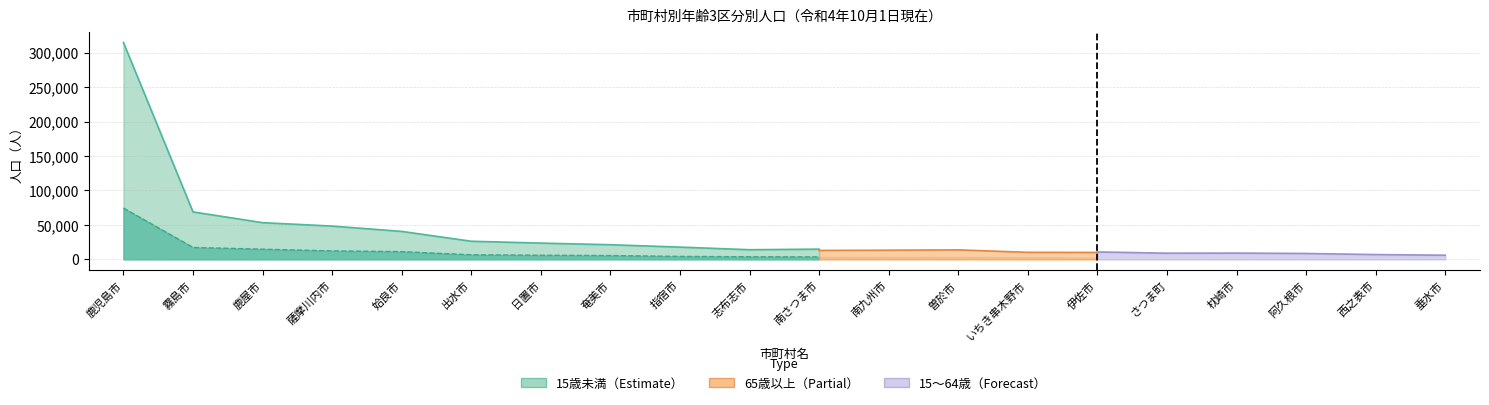

What is the spread (max minus min) of values at 日置市?

17601